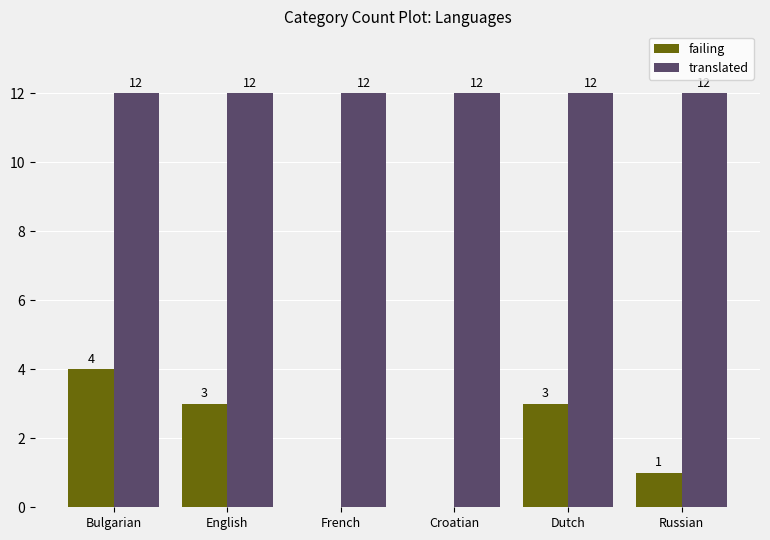

Reading left to right, transcribe all the data shown in this chart.

failing: Bulgarian=4	English=3	French=0	Croatian=0	Dutch=3	Russian=1
translated: Bulgarian=12	English=12	French=12	Croatian=12	Dutch=12	Russian=12